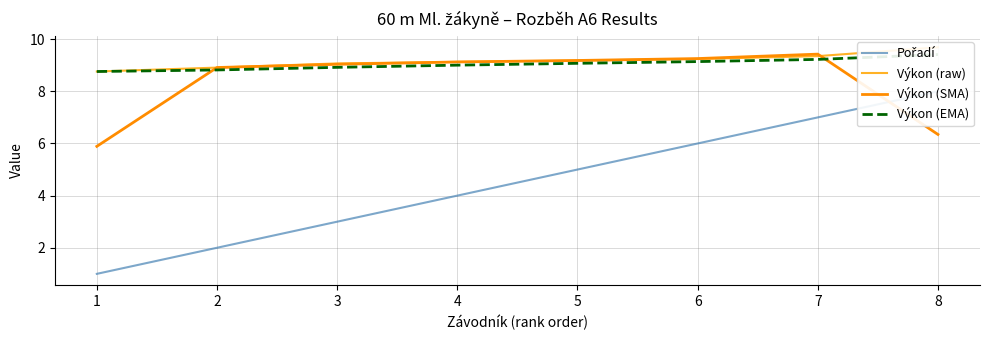

In Výkon (SMA), how many points are higher than both neighbors (excluding endpoints)?

1